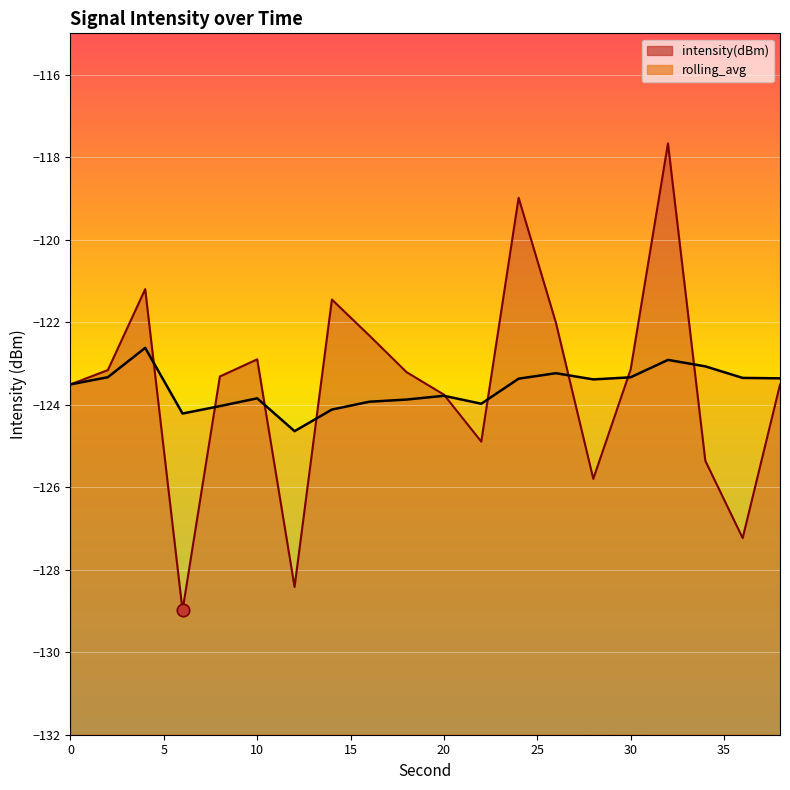

Is the value of rolling_avg at 14 greater than the value of intensity(dBm) at 20?

No